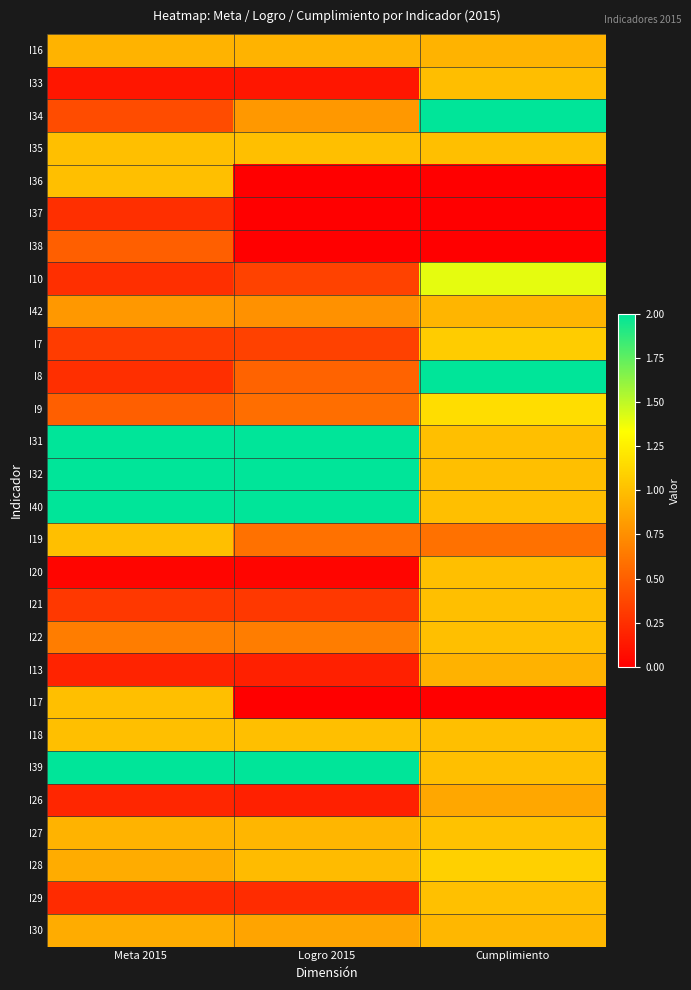

What is the difference between the highest and lowest values at Meta 2015?

16.0